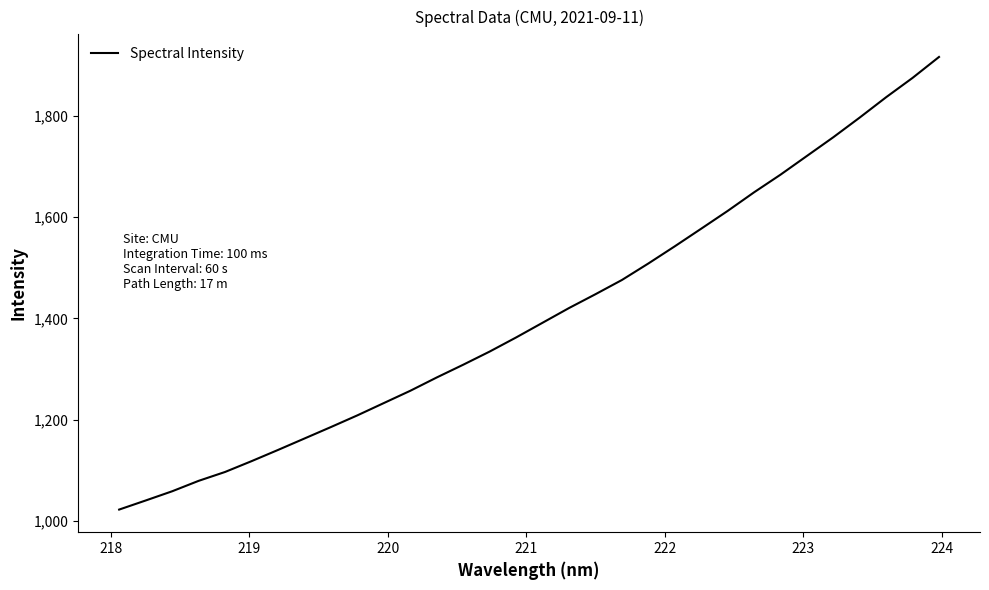

True or false: the data has more than 1 interior local peaks.

False